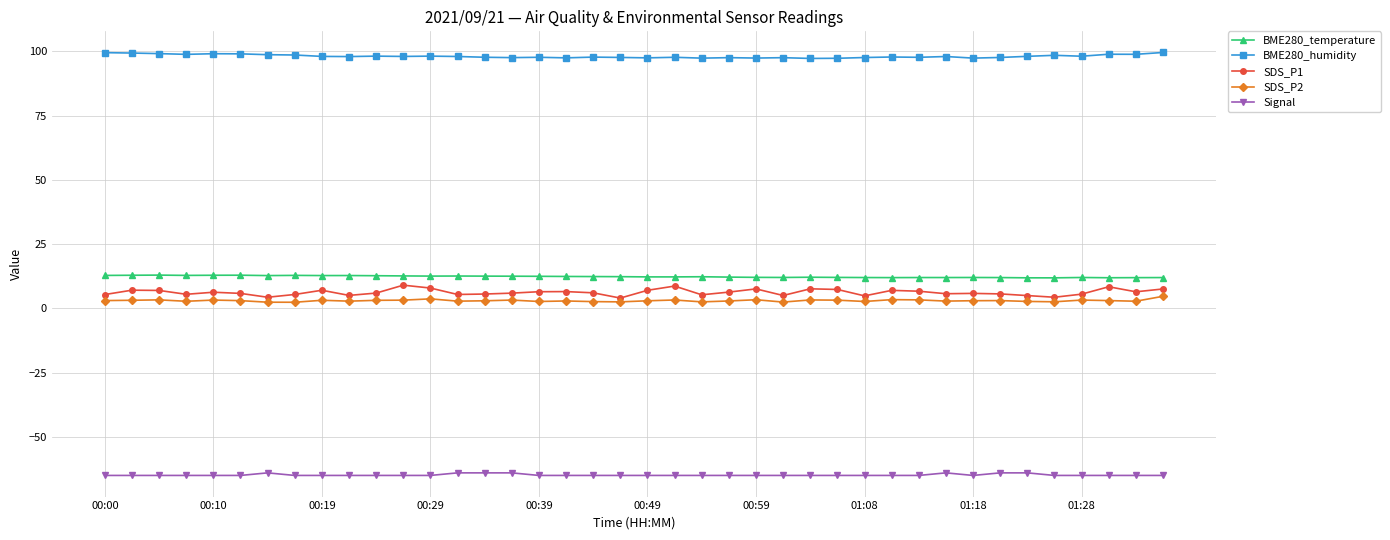

True or false: BME280_temperature has more than 0 interior local peaks.

True